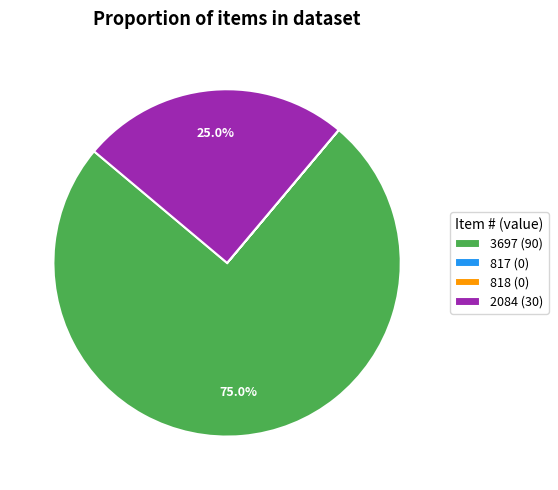

How much of the chart is everything except 2084 (30)?

75.0%